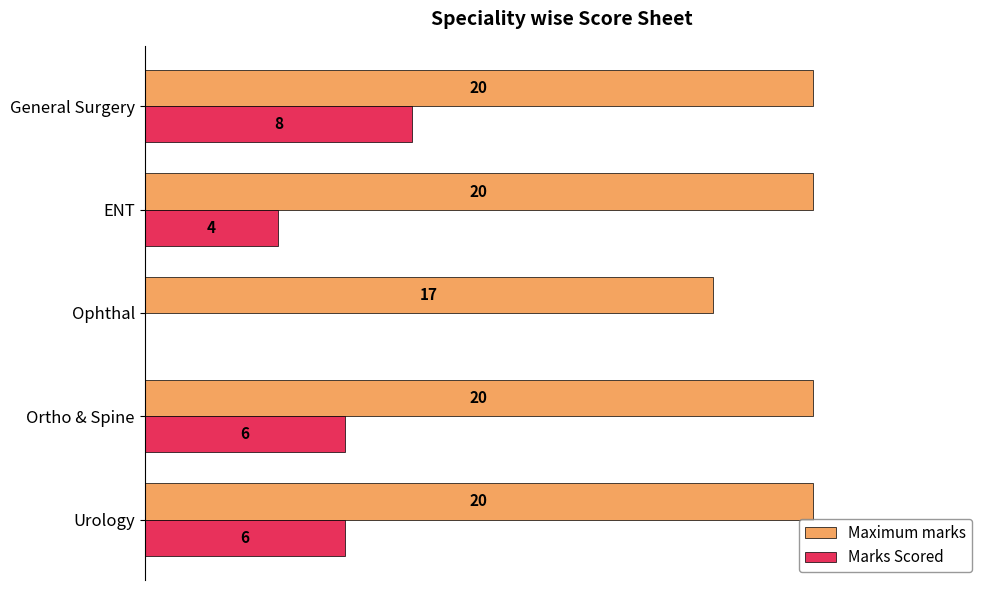

Where is Marks Scored nearest to the value 4?

ENT